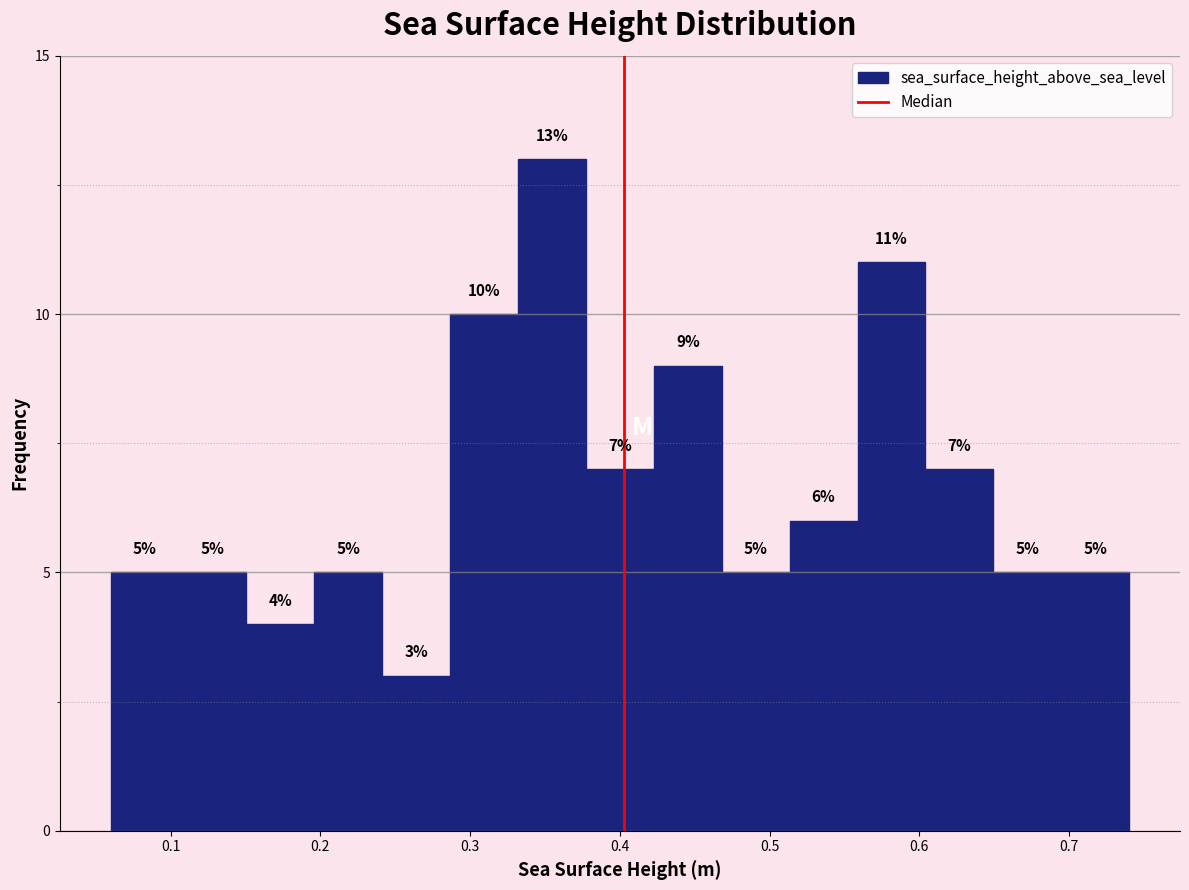

Reading left to right, transcribe this chart: for each bar, give the range it covers on the x-axis and its height. The bar edges are not printed on the chart, so give them approximately, as read against the axis.

0.06 to 0.11: 5
0.11 to 0.15: 5
0.15 to 0.20: 4
0.20 to 0.24: 5
0.24 to 0.29: 3
0.29 to 0.33: 10
0.33 to 0.38: 13
0.38 to 0.42: 7
0.42 to 0.47: 9
0.47 to 0.51: 5
0.51 to 0.56: 6
0.56 to 0.60: 11
0.60 to 0.65: 7
0.65 to 0.69: 5
0.69 to 0.74: 5